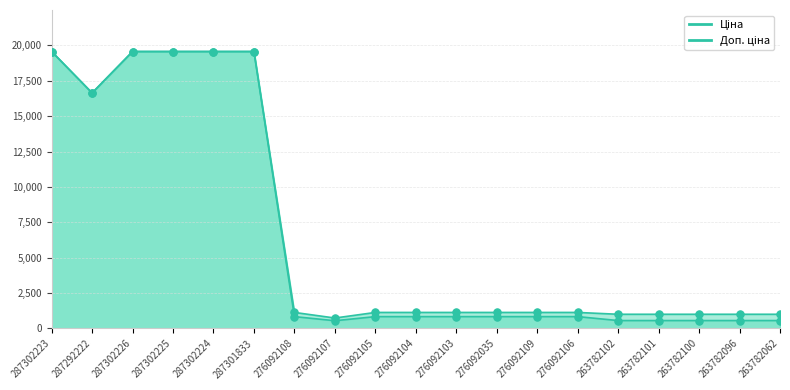

What are all the series names shown in the legend?

Ціна, Доп. ціна